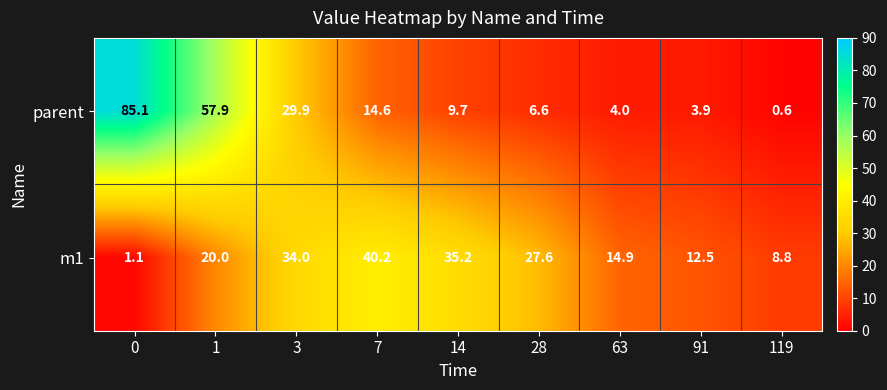

What is the minimum value shown in the chart?

0.6